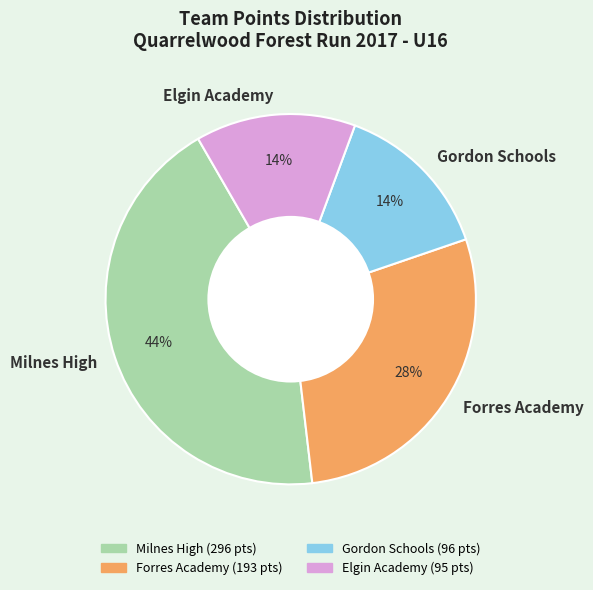

What is the ratio of the value at Gordon Schools to the value at Forres Academy?

0.5